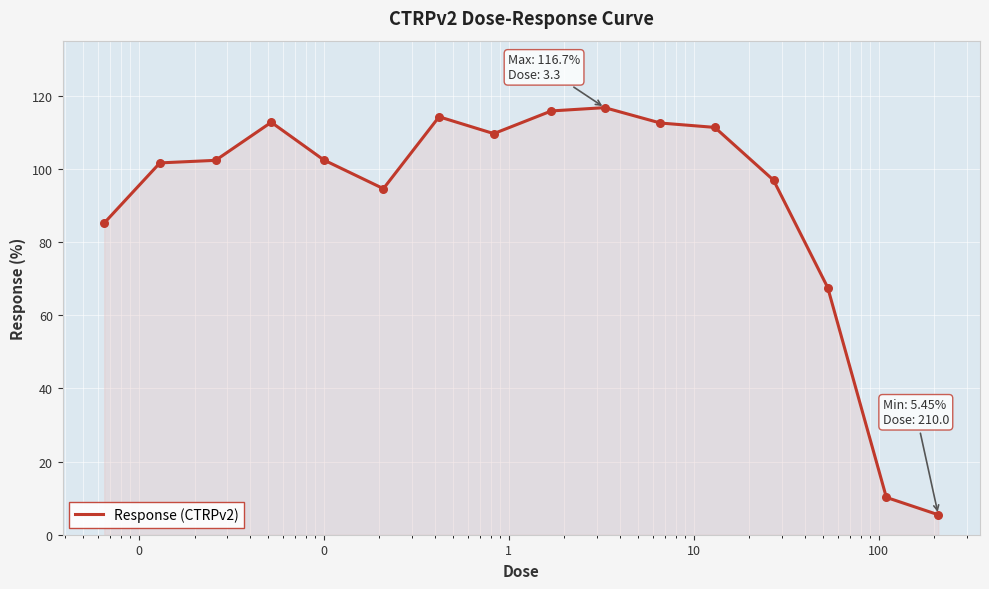

What is the smallest value displayed?

5.5